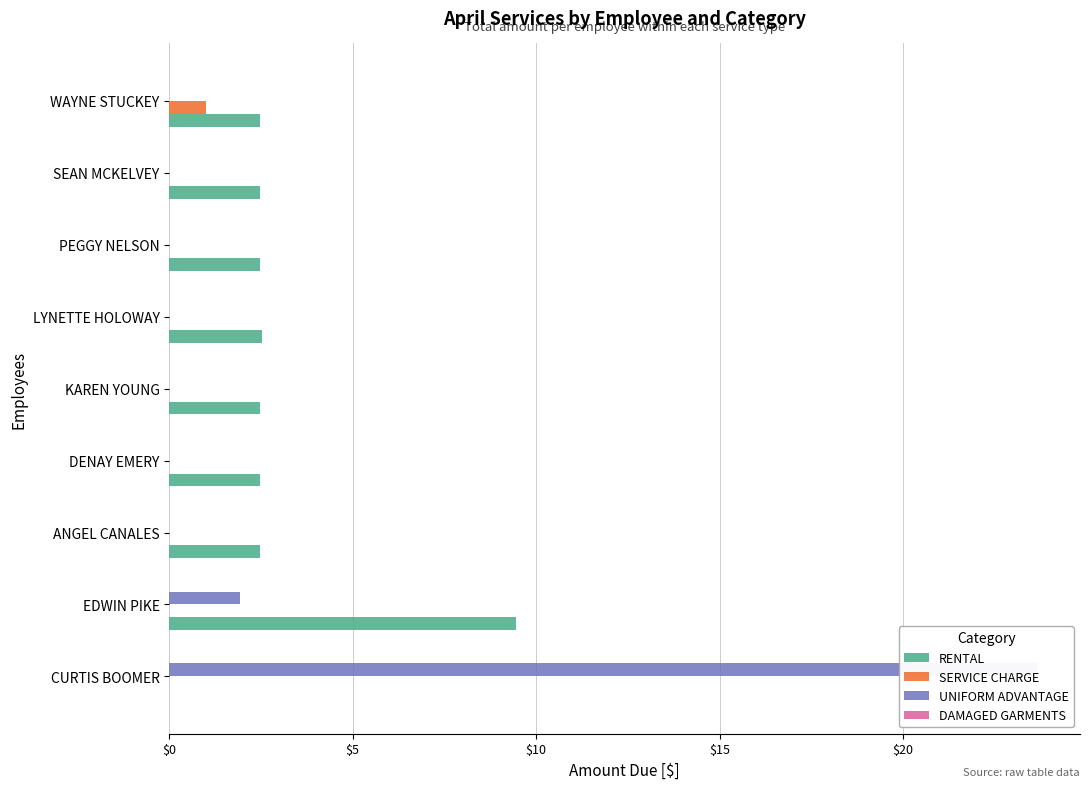

Which has a higher value, ANGEL CANALES or SEAN MCKELVEY?

ANGEL CANALES